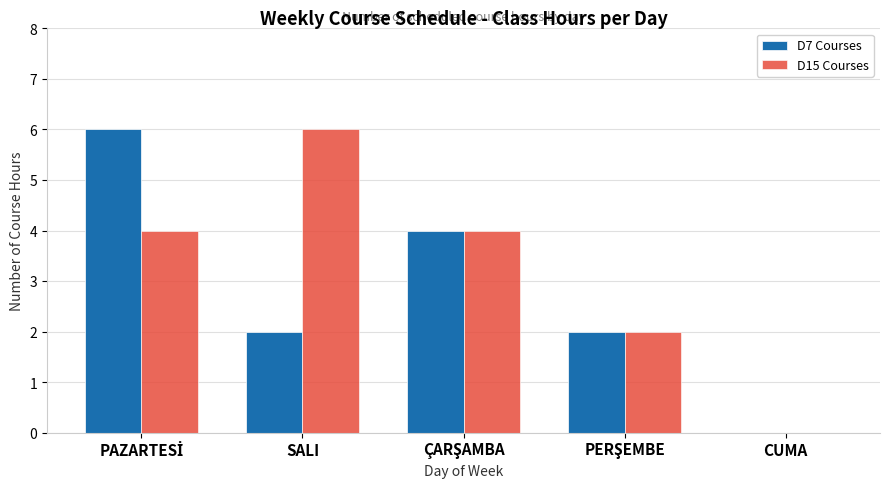

How many values in D7 Courses are above zero?

4